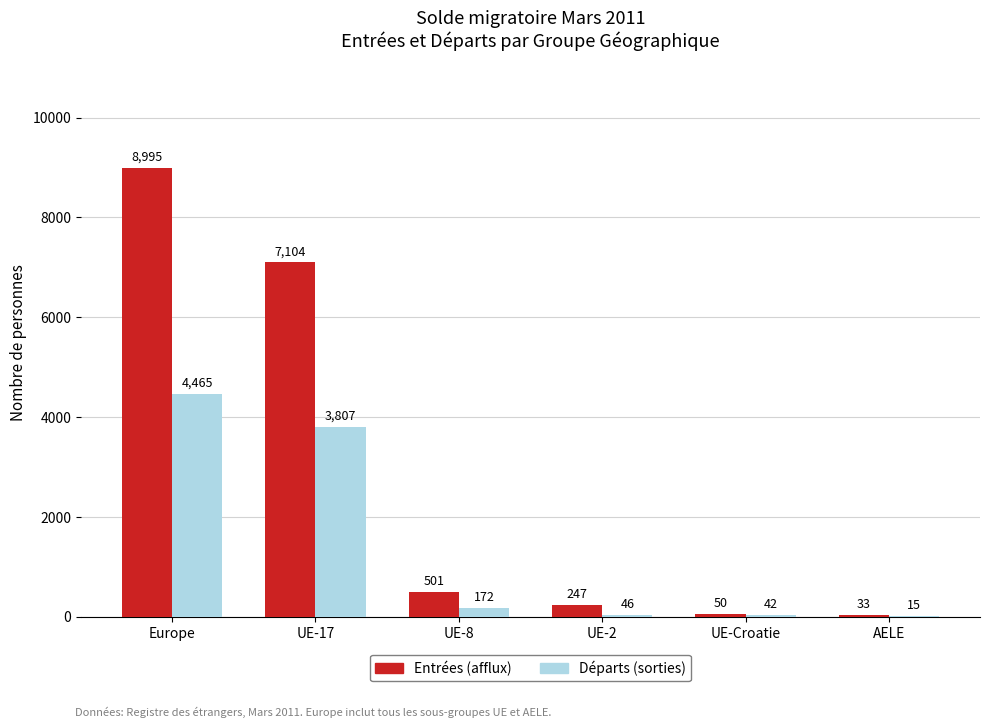

What is the sum of the Entrées (afflux) values at Europe and UE-17?

16099